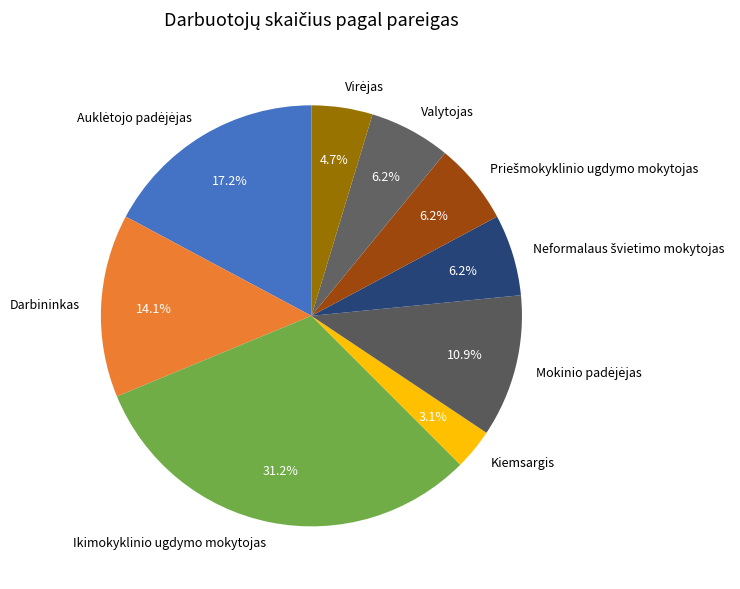

Is there any slice that represents more than half of the pie?

No